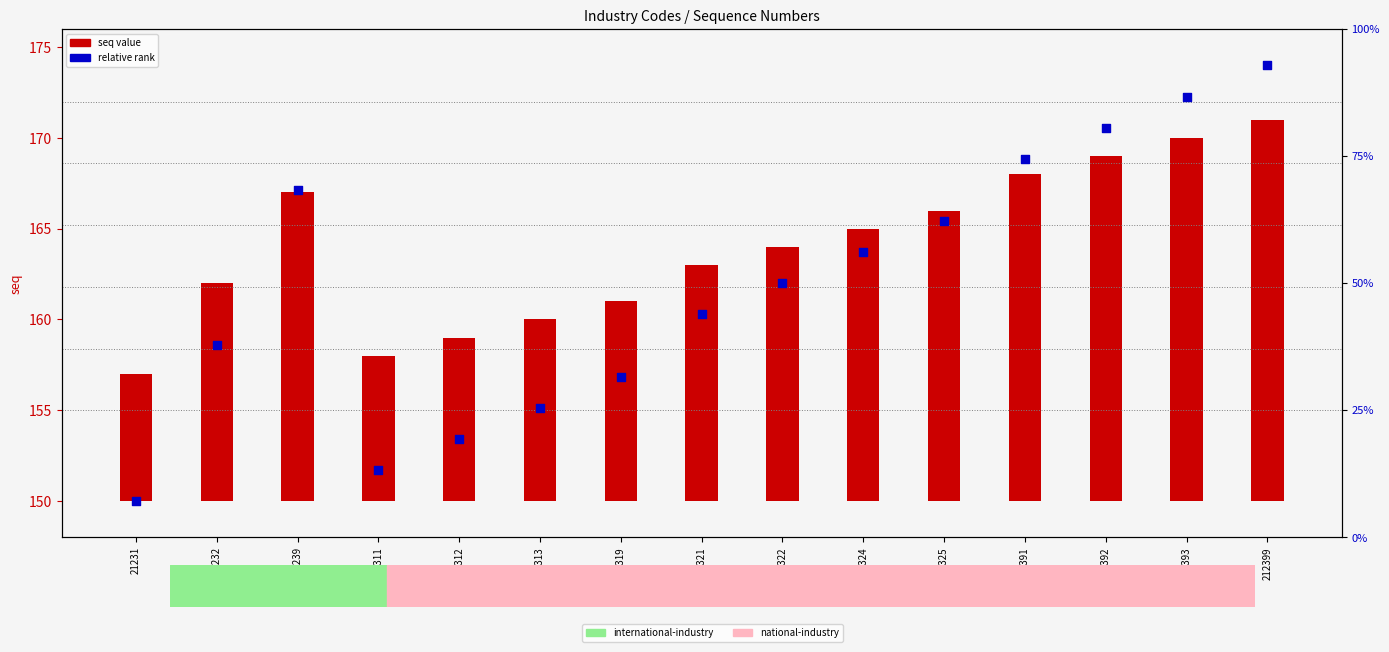

Which series has the widest spread of Y values?

relative rank